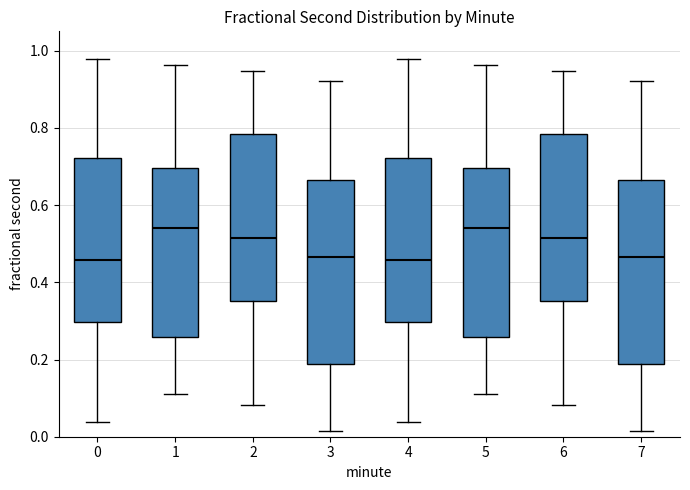

Reading left to right, read every box against the y-axis: the position of its median line, the range the box covers, and the ends of its whiskers. The values are not printed on the chart, so give them approximately, as read against the axis.

0: median 0.46, box 0.30 to 0.72, whiskers 0.04 to 0.98
1: median 0.54, box 0.26 to 0.70, whiskers 0.10 to 0.96
2: median 0.52, box 0.36 to 0.78, whiskers 0.08 to 0.94
3: median 0.46, box 0.18 to 0.66, whiskers 0.02 to 0.92
4: median 0.46, box 0.30 to 0.72, whiskers 0.04 to 0.98
5: median 0.54, box 0.26 to 0.70, whiskers 0.10 to 0.96
6: median 0.52, box 0.36 to 0.78, whiskers 0.08 to 0.94
7: median 0.46, box 0.18 to 0.66, whiskers 0.02 to 0.92